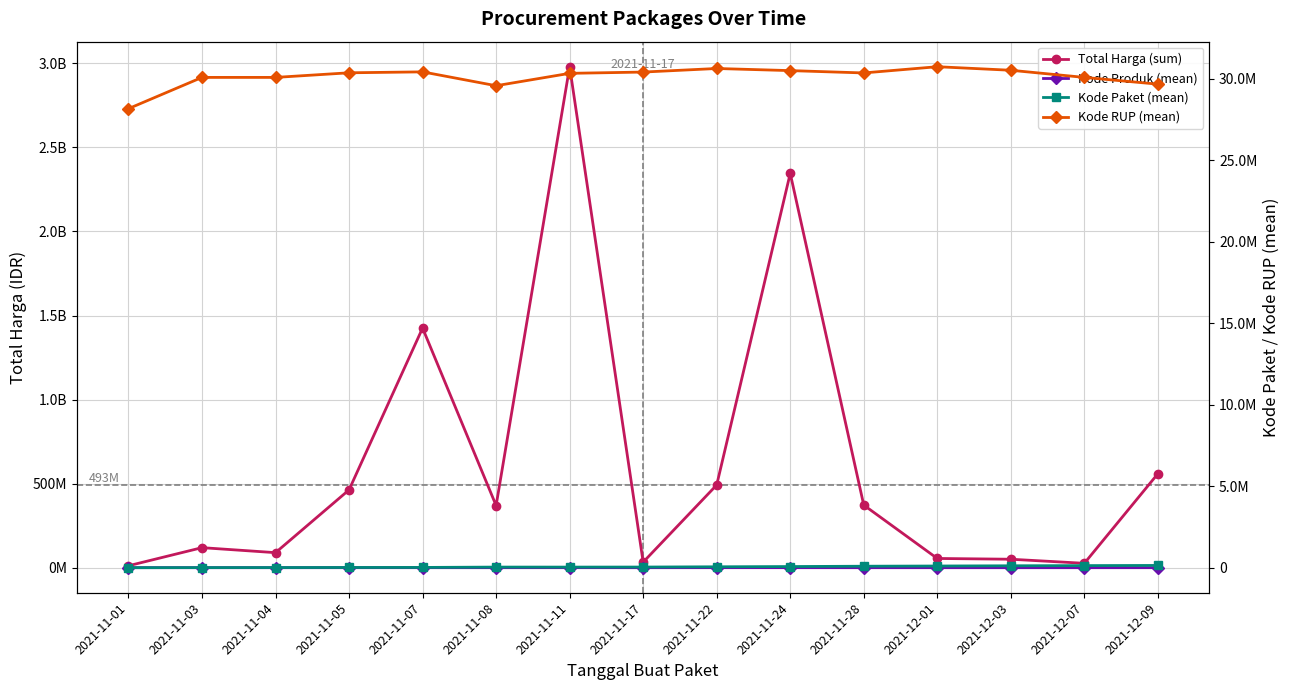

What is the label of the 9th point from the right?

2021-11-11